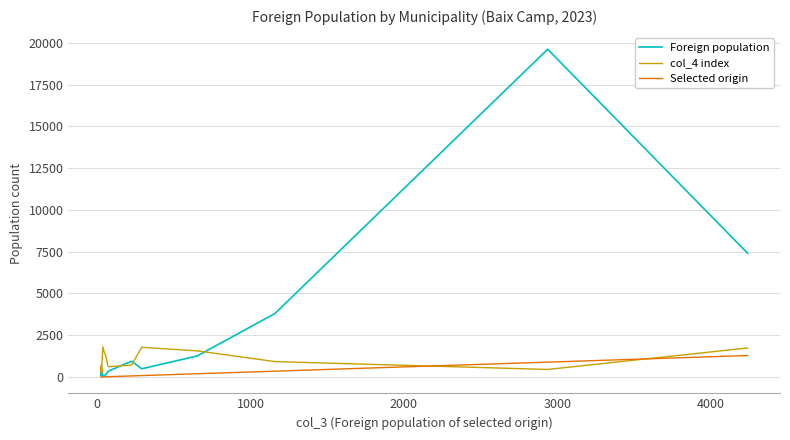

The value of col_4 index at 14 is 1153. True or false?

False